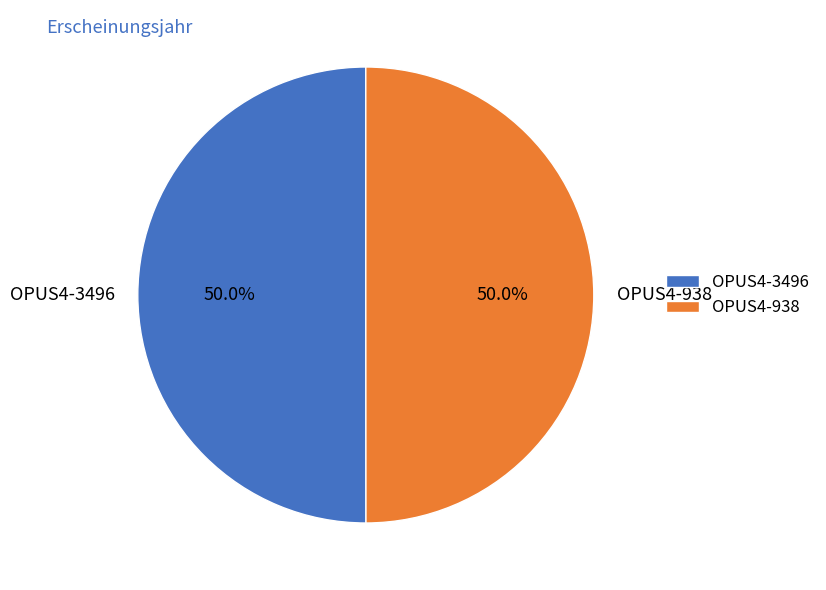

What is the ratio of the value at OPUS4-938 to the value at OPUS4-3496?

1.0